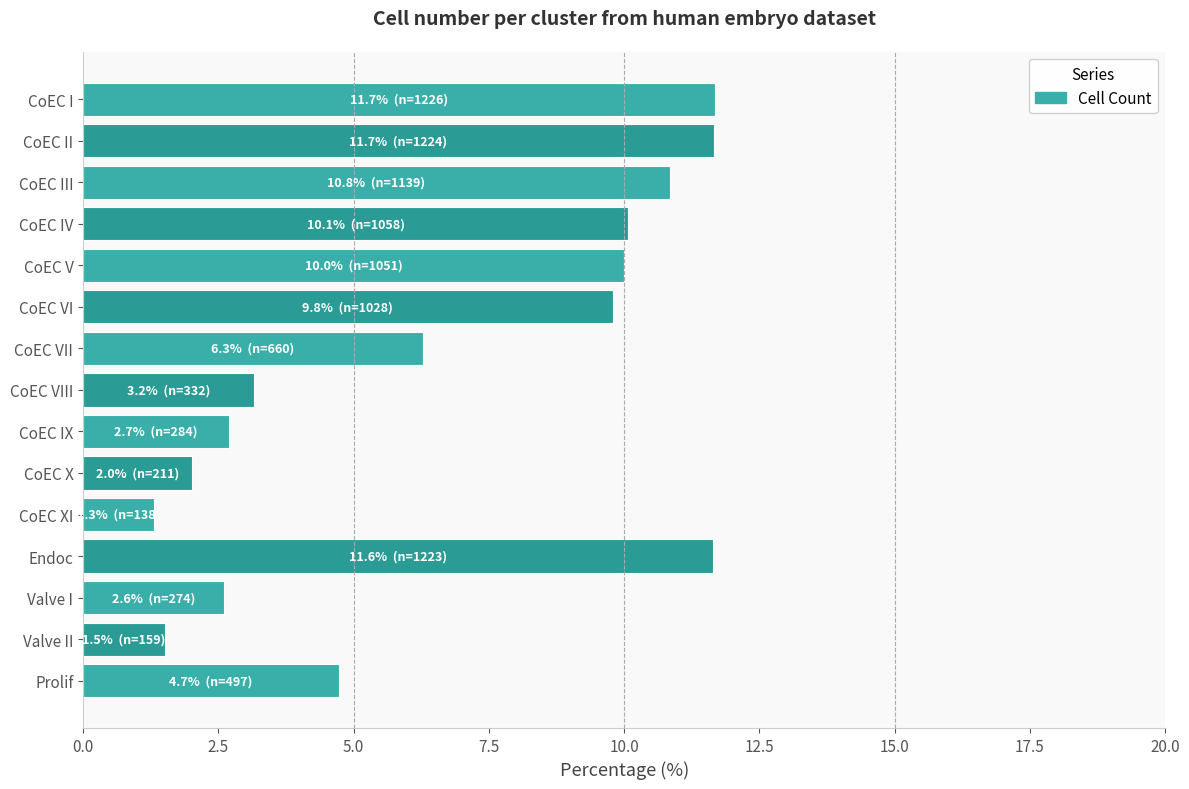

What is the average value?

6.7